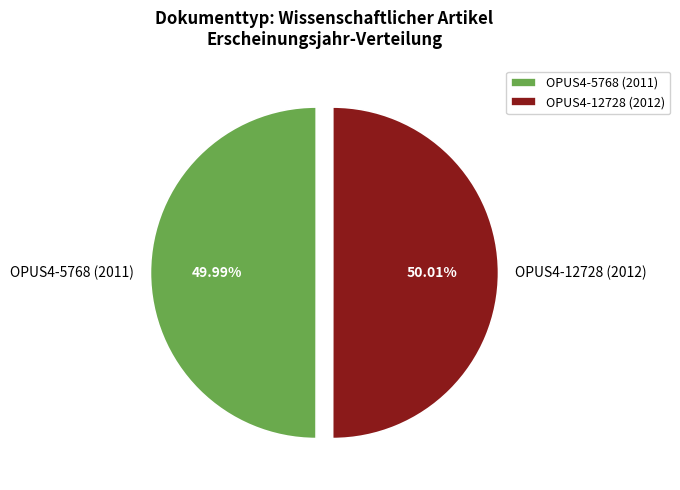

What is the ratio of the value at OPUS4-5768 (2011) to the value at OPUS4-12728 (2012)?

1.0